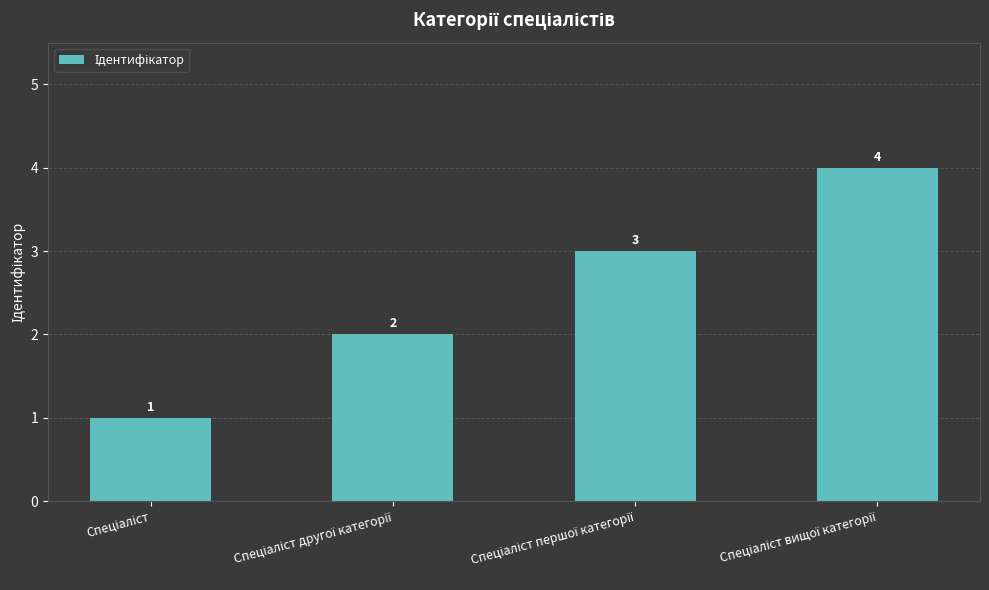

Count the values in the range 2 to 4.

3